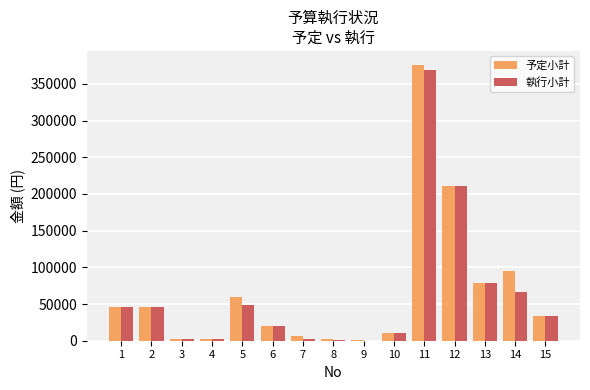

What is the sum of all 予定小計 values?

988800